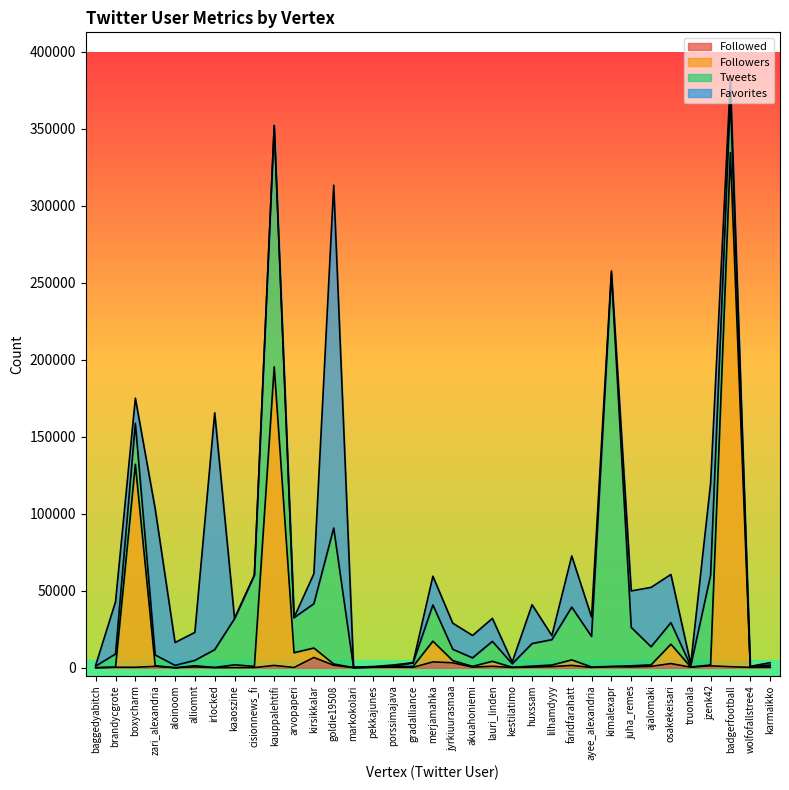

What are all the series names shown in the legend?

Followed, Followers, Tweets, Favorites